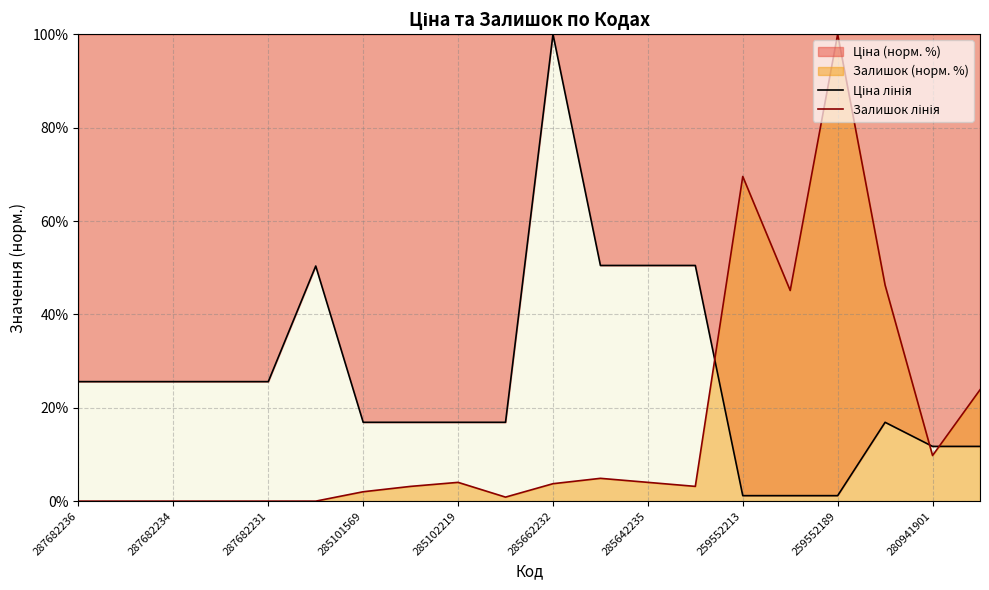

True or false: Залишок лінія has more than 2 points higher than both neighbors.

True